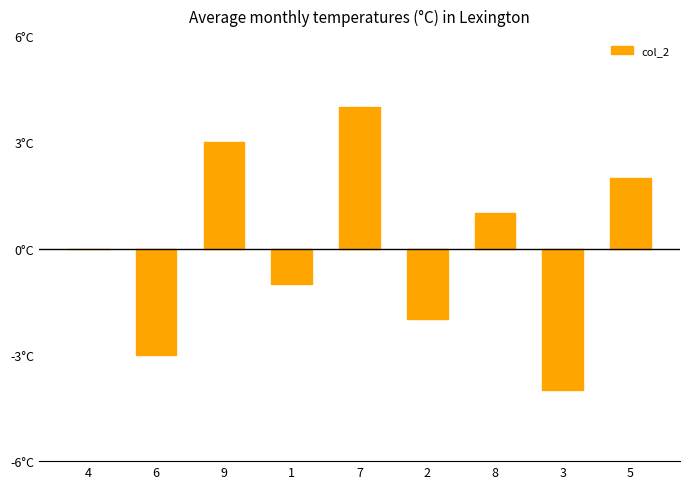

At which label does the data first exceed 0?

9